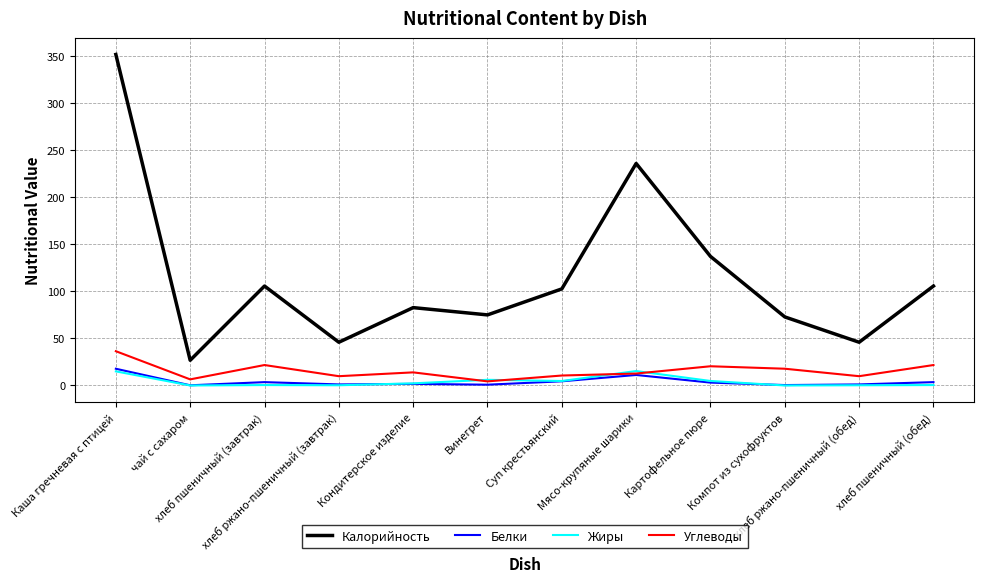

At which category does Калорийность reach its first local peak?

хлеб пшеничный (завтрак)